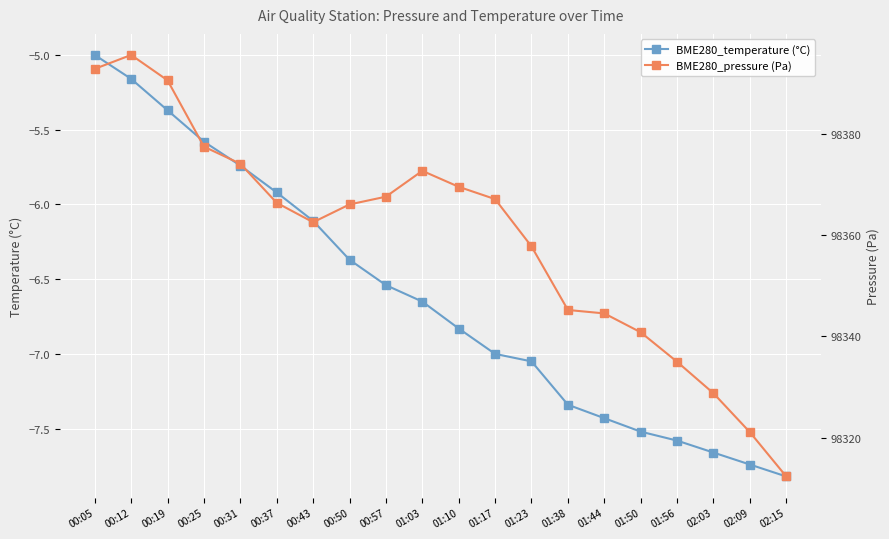

What is the difference between the BME280_temperature (°C) values at 00:31 and 00:57?

0.8